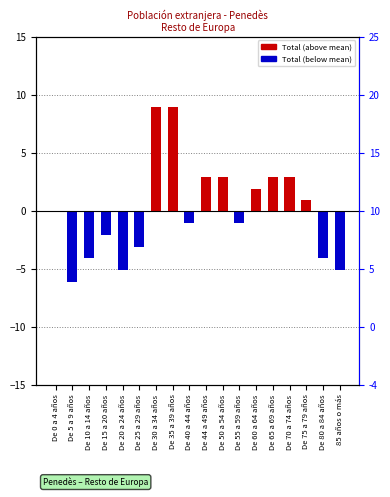

Where is the data nearest to the value 1?

De 75 a 79 años